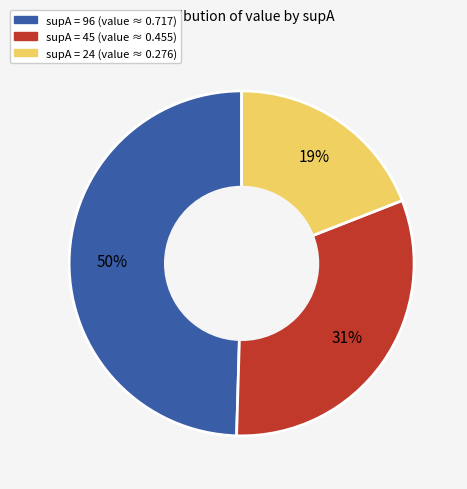

Does any single category account for the majority?

No